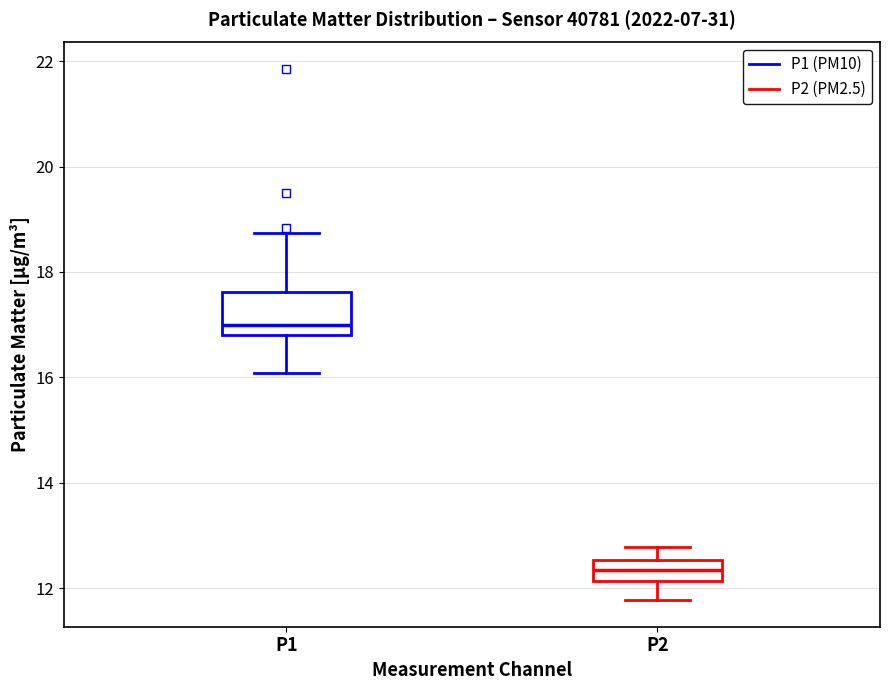

Which box has the lowest median line?

P2